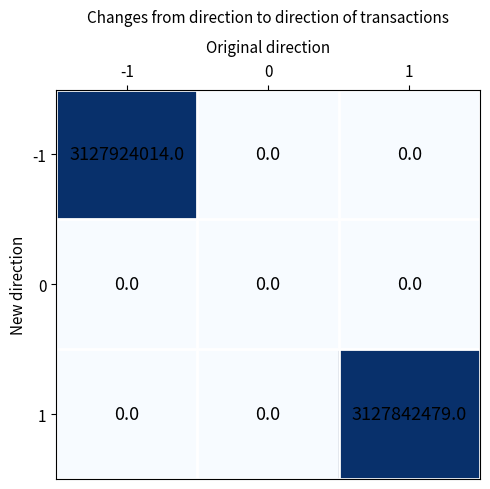

Which series has the widest spread of values?

-1